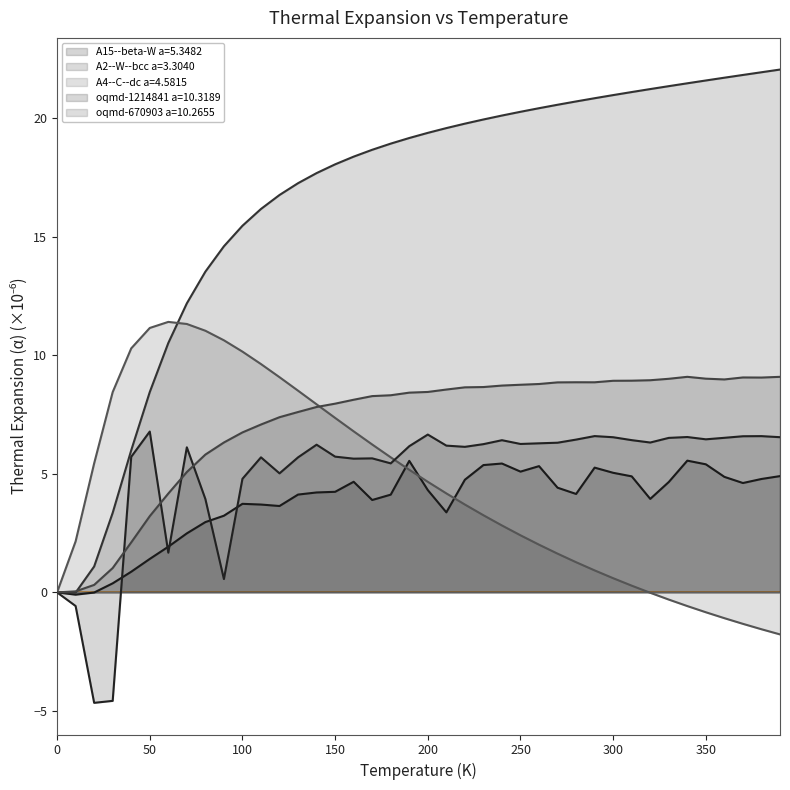

Which series has the largest range (max minus min)?

A2--W--bcc a=3.3040